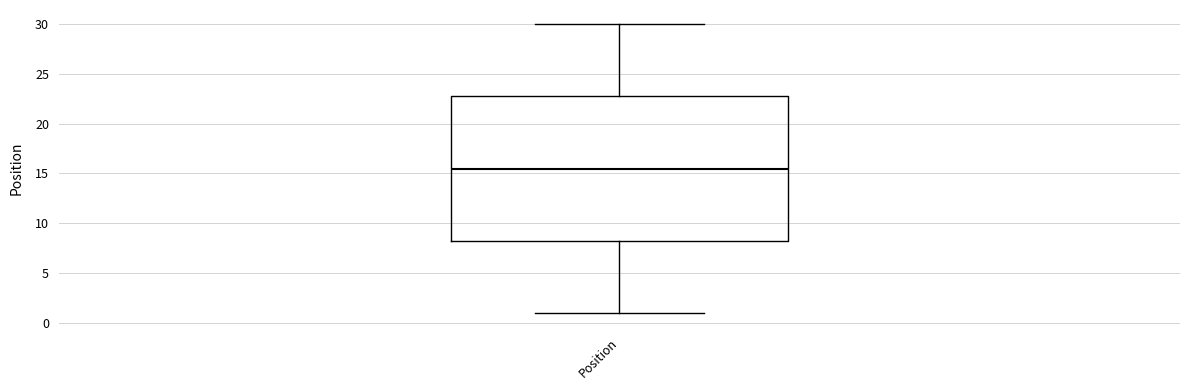

Read this box plot against the y-axis: the position of the median line, the range covered by the box, and the ends of both whiskers. The values are not printed on the chart, so give them approximately, as read against the axis.

median 15.5, box 8.5 to 23.0, whiskers 1.0 to 30.0